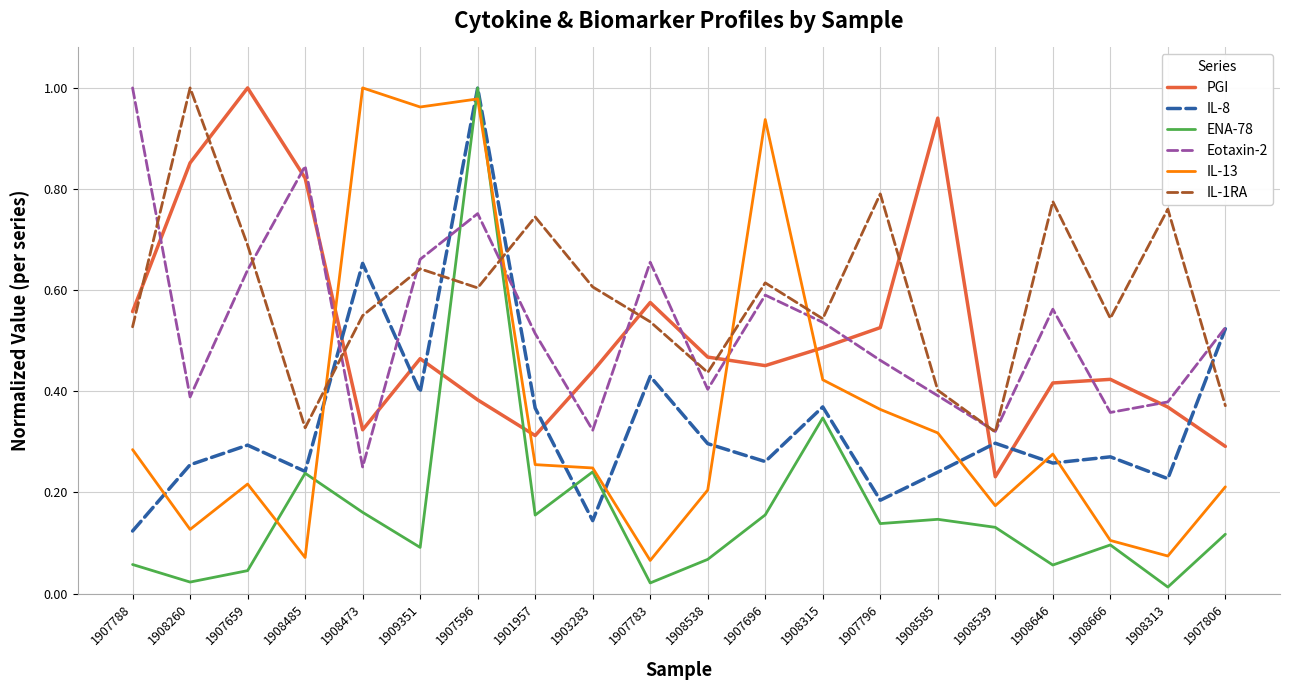

Is the value of IL-1RA at 1909351 greater than the value of IL-13 at 1907659?

Yes